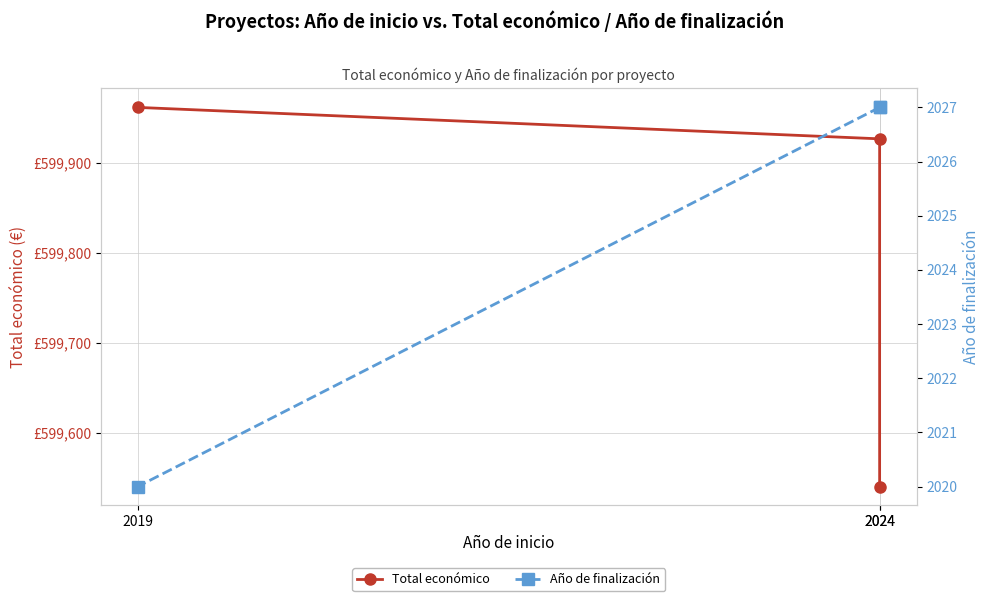

Count the number of data series in this chart.

2